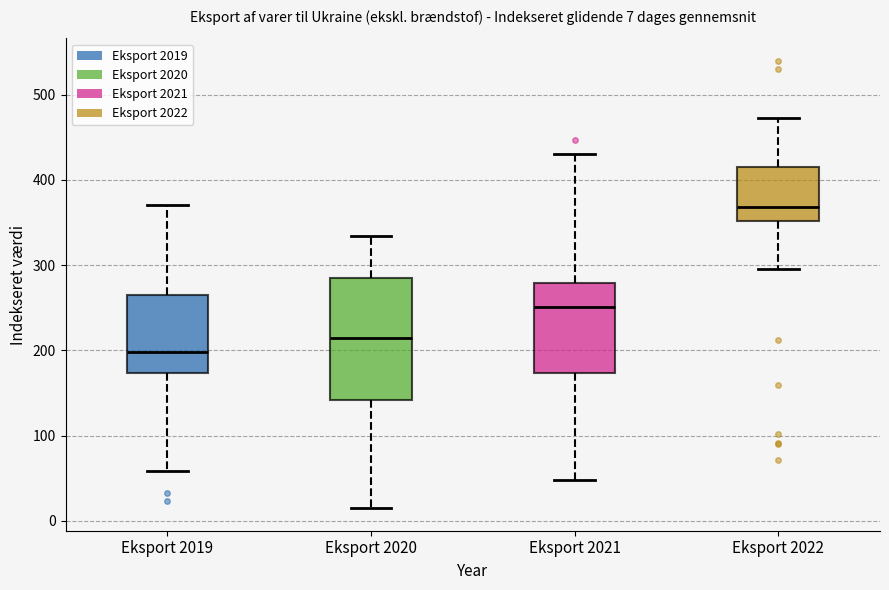

Comparing the boxes themselves (not the whiskers), which one is the tallest?

Eksport 2020